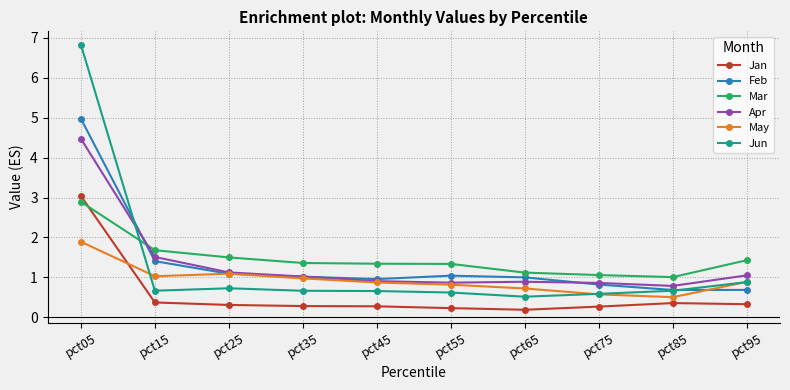

Between which two adjacent categories do Apr and Jun first intersect?

pct05 and pct15